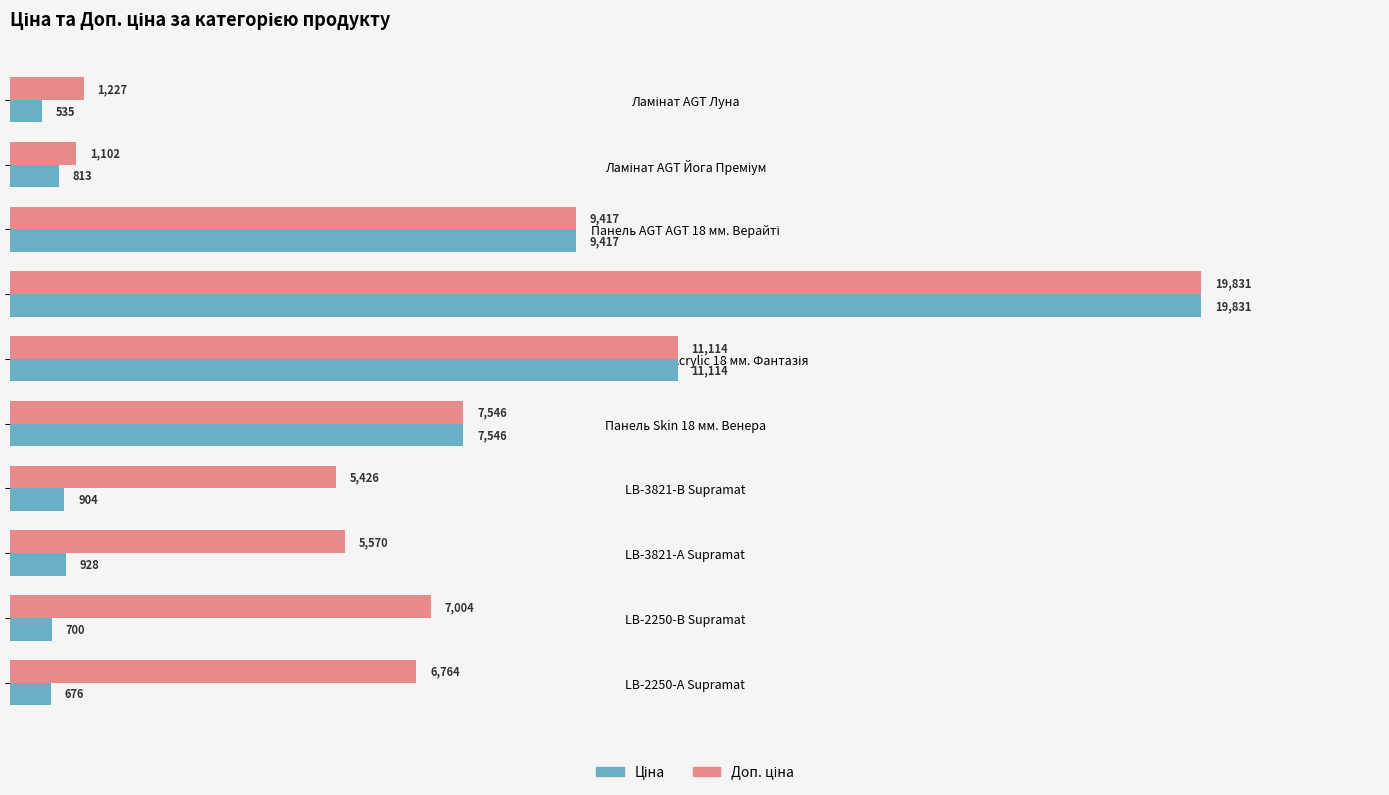

At which category does the chart reach its peak across all series?

Панель Carbon Carbon 19 мм. Металдекор